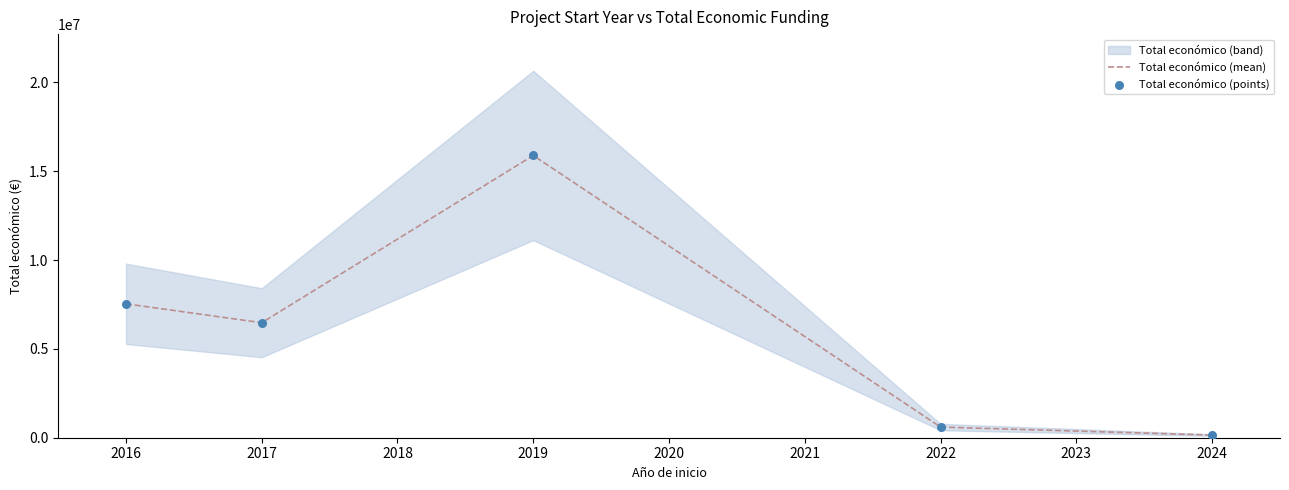

The value of Total económico (mean) at 2019 is 15885290. True or false?

True